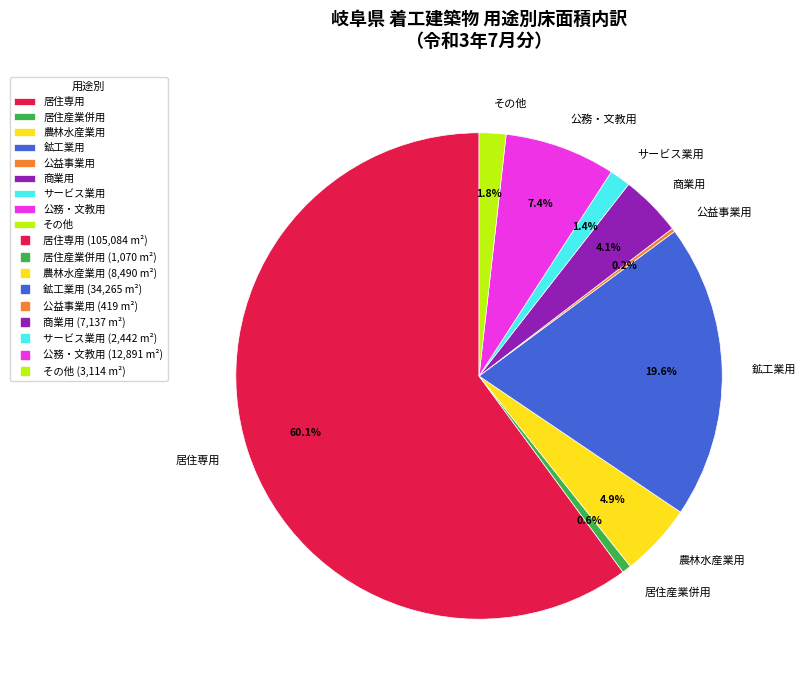

To the nearest percent, what portion does その他 represent?

2%